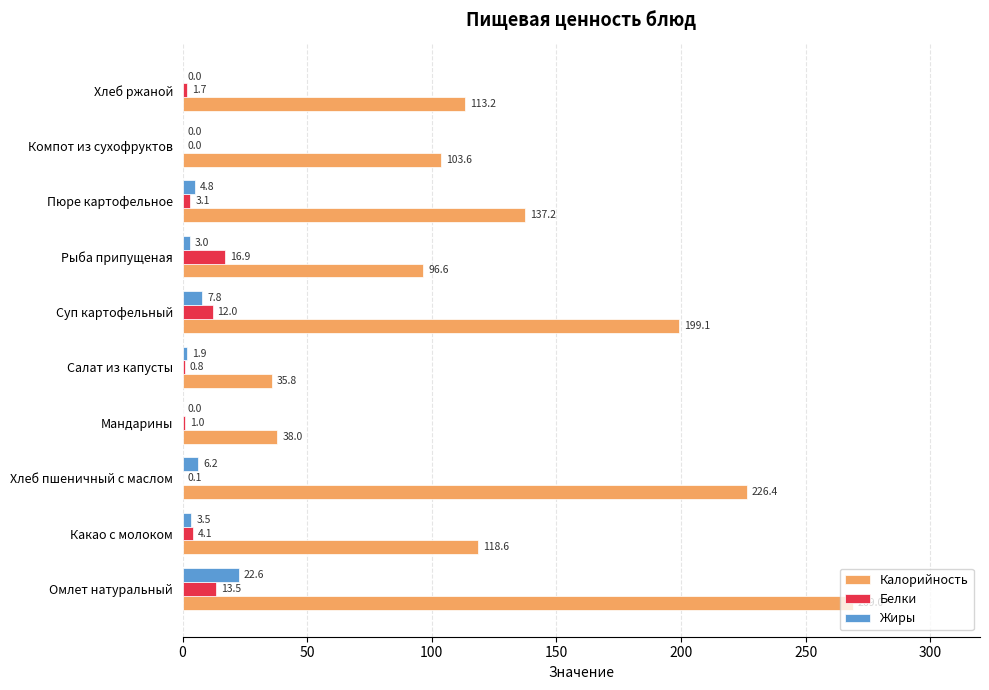

The Белки series shows 1.0 at Мандарины. True or false?

True